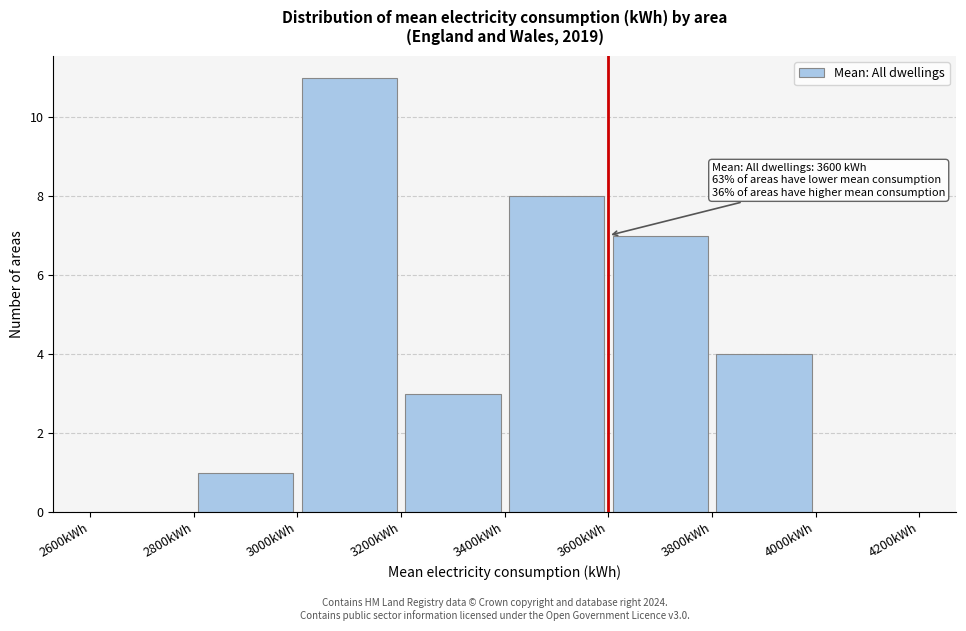

Which range on the x-axis has the tallest bar?

3000 to 3200